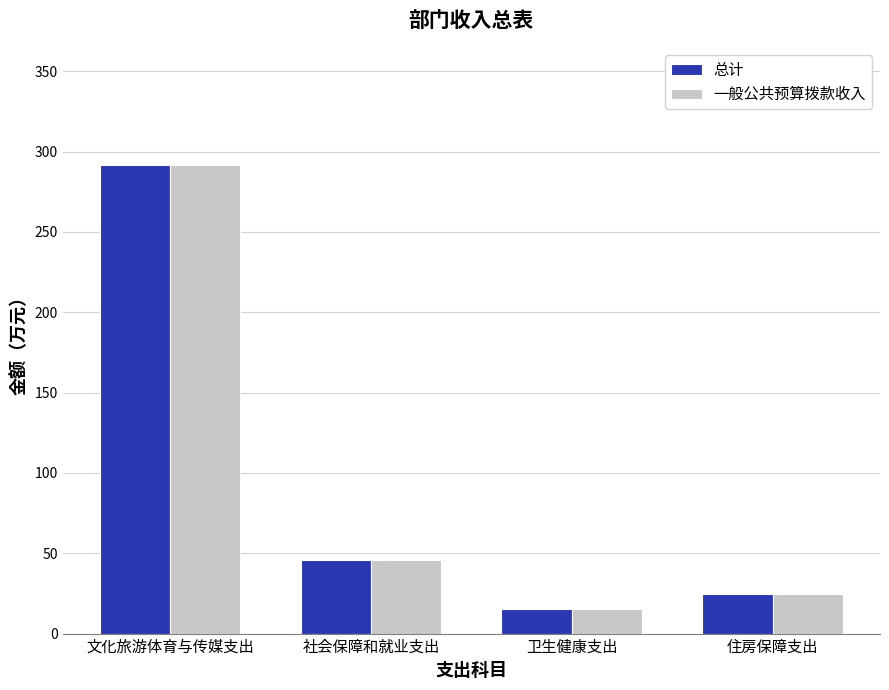

Rank the categories by 总计 value from highest to lowest.

文化旅游体育与传媒支出, 社会保障和就业支出, 住房保障支出, 卫生健康支出